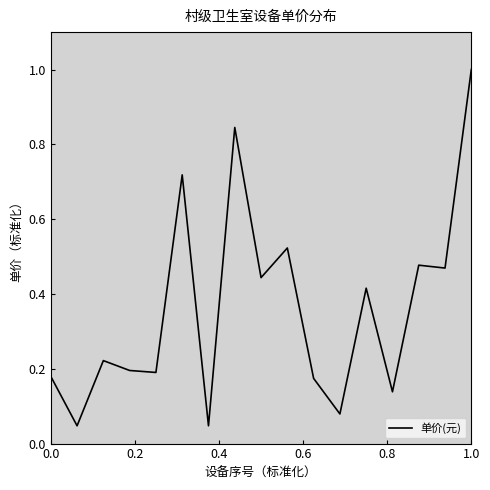

What is the maximum value shown in the chart?

1.0